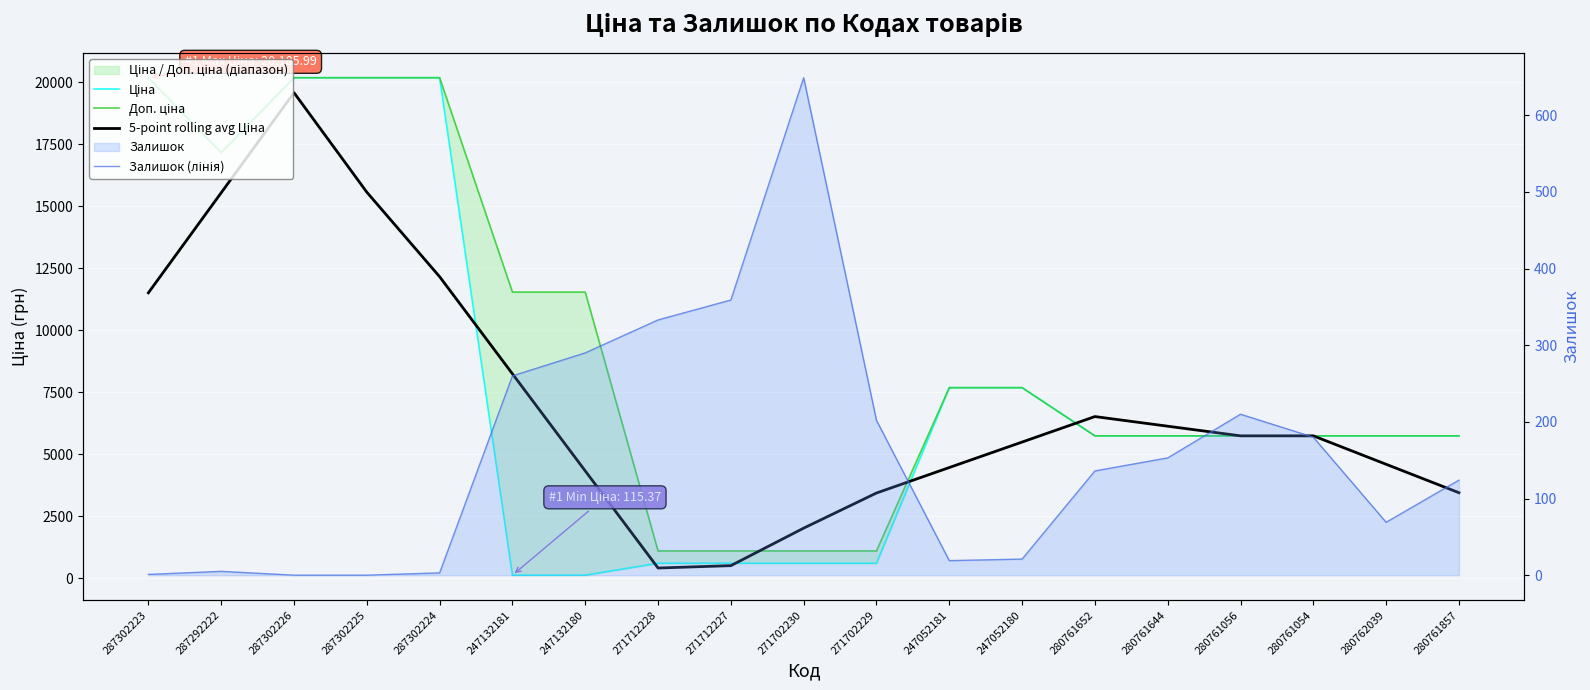

What is the minimum value for Доп. ціна?

1093.7